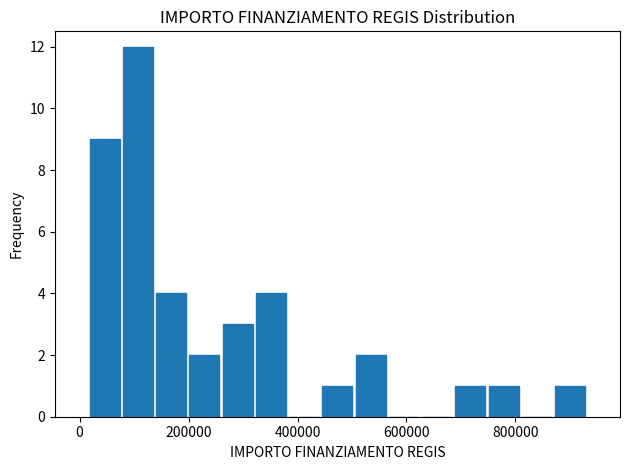

Around what value on the x-axis is the tallest bar? Give the approximate position of its centre, as read against the axis.

100000